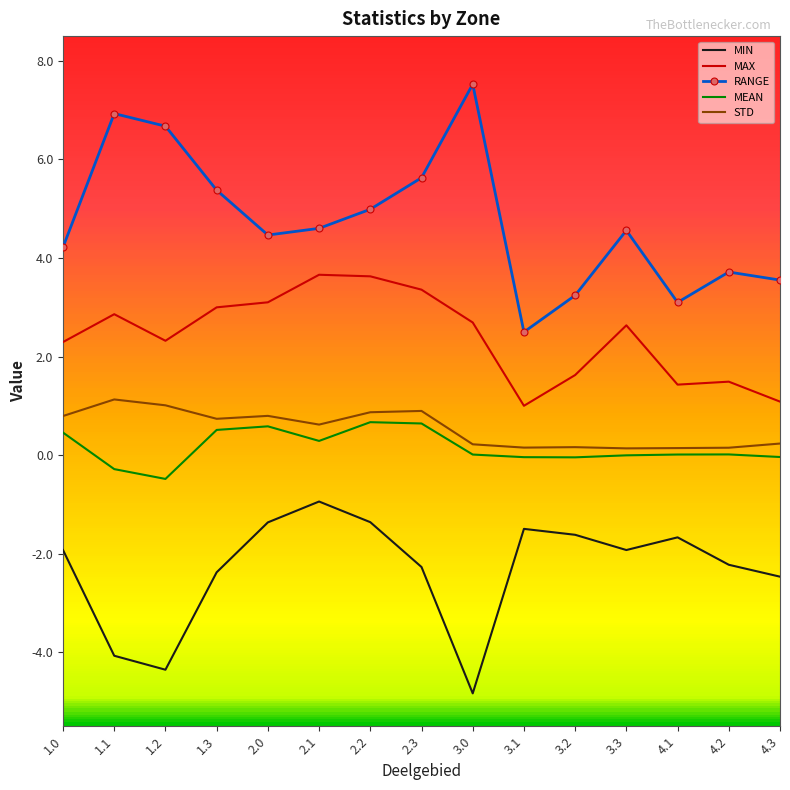

How many series are shown in this chart?

5